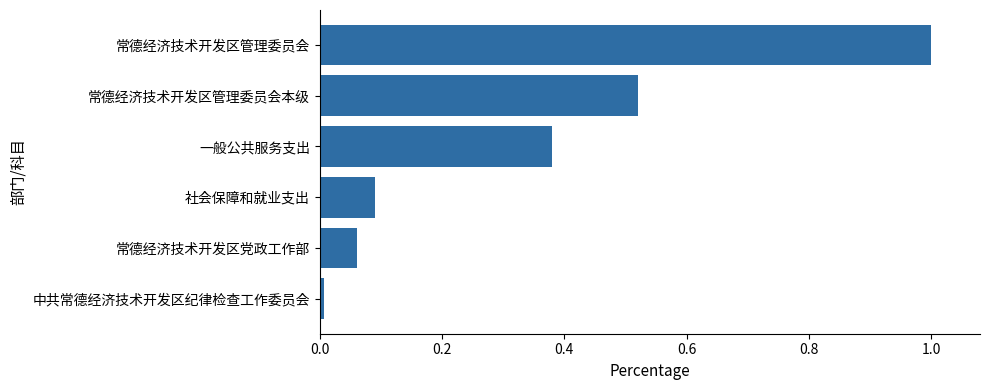

True or false: the data shows 1.0 at 常德经济技术开发区管理委员会.

True